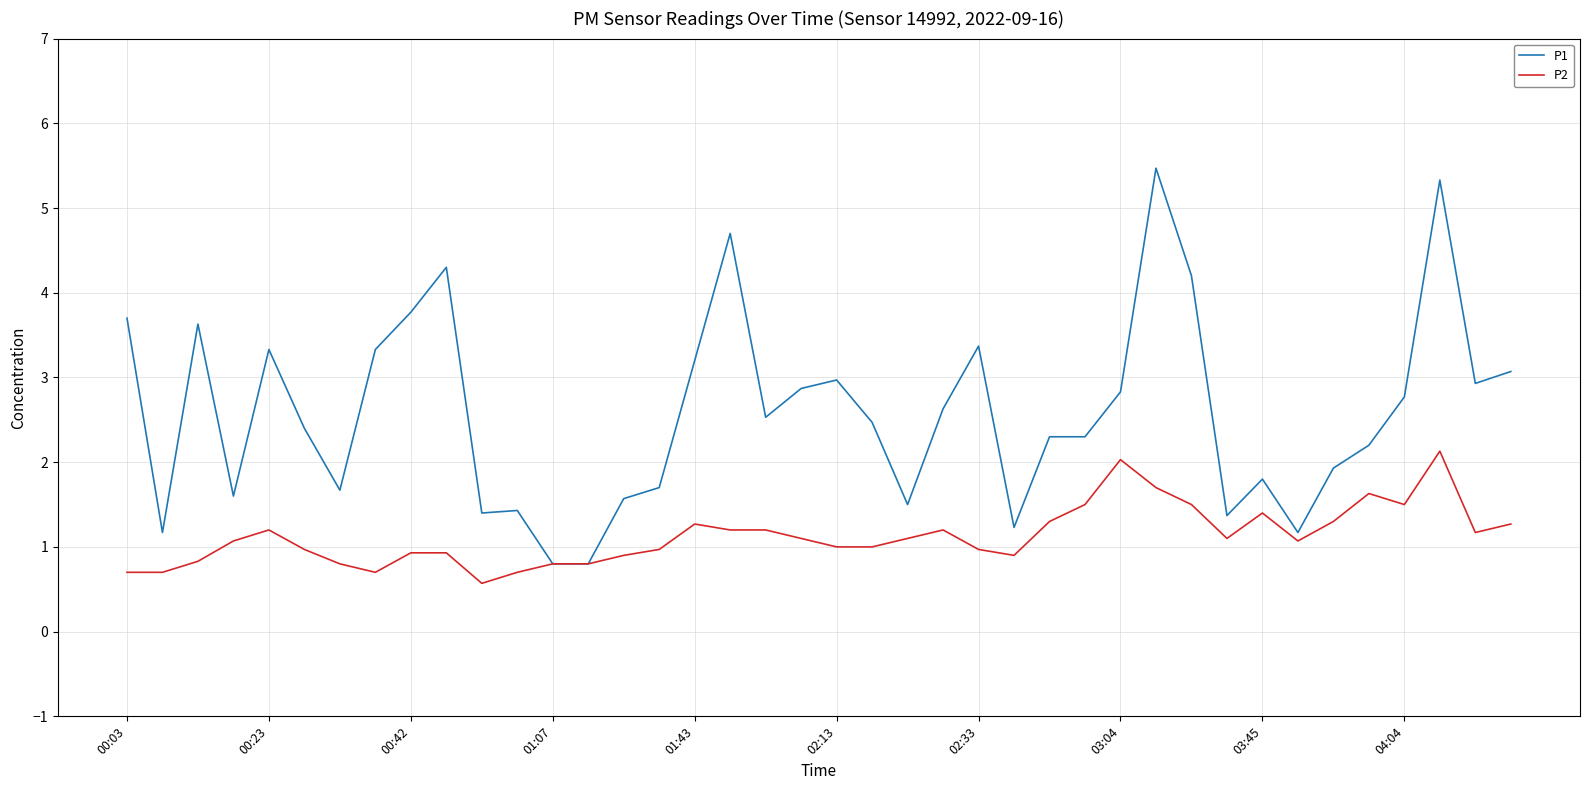

Rank the series by their maximum value, from lowest to highest.

P2, P1